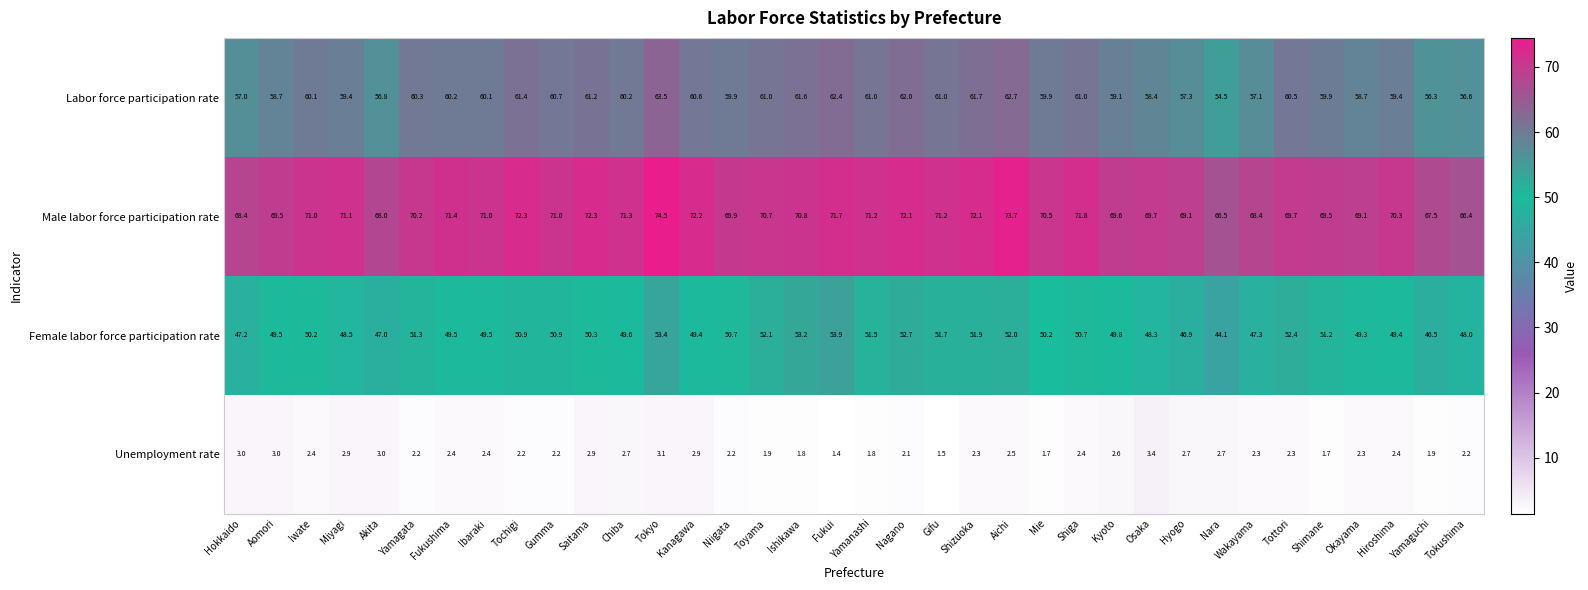

At which category is the sum across all series the highest?

Tokyo